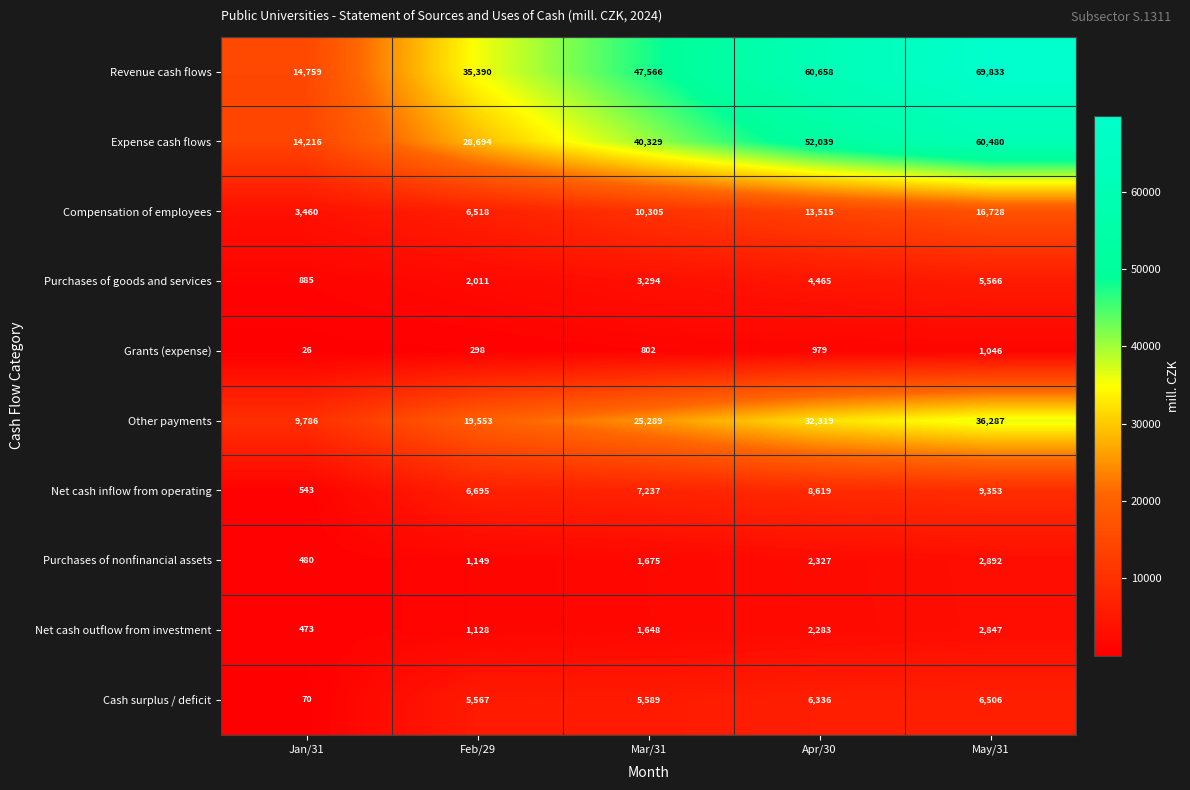

Count the number of categories in the chart.

5